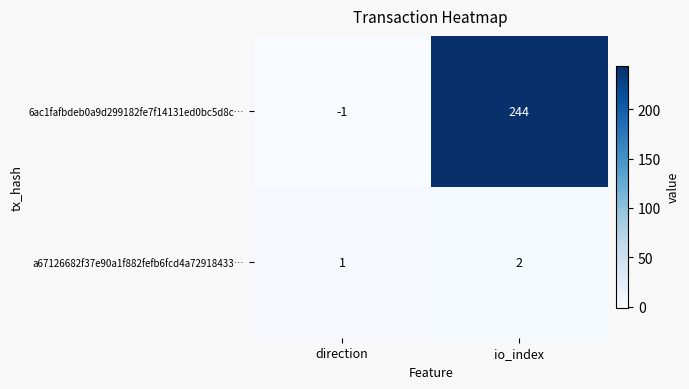

Which series has the widest spread of values?

6ac1fafbdeb0a9d299182fe7f14131ed0bc5d8c…